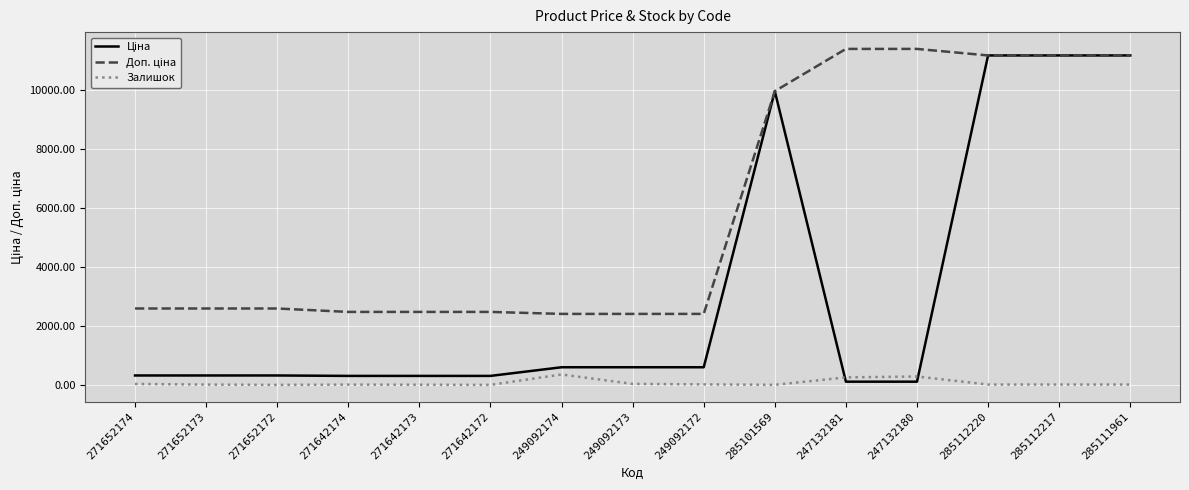

The Ціна series shows 19715.6 at 285112220. True or false?

False